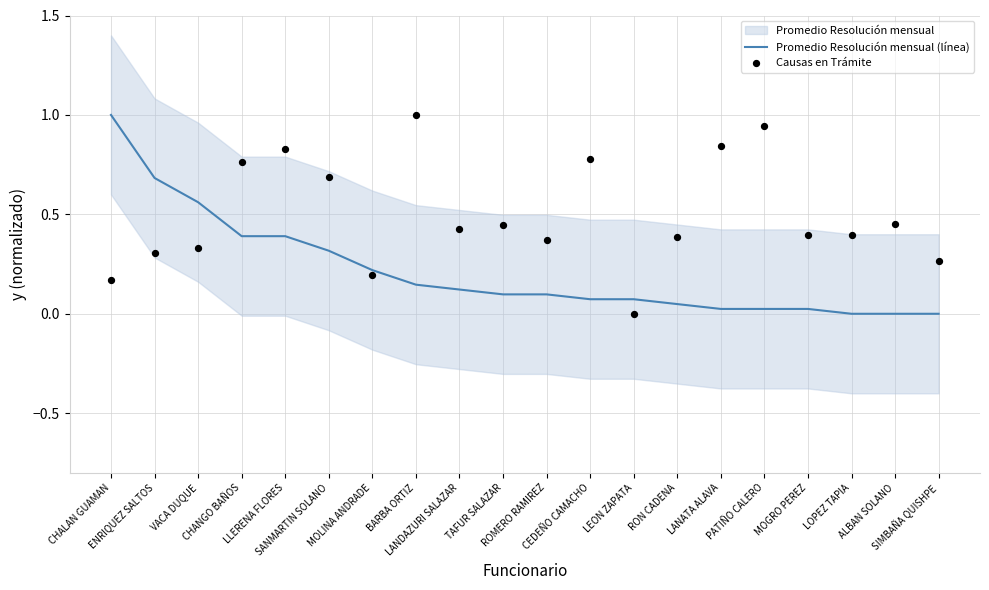

Which series contains the highest Y value?

Promedio Resolución mensual (línea)